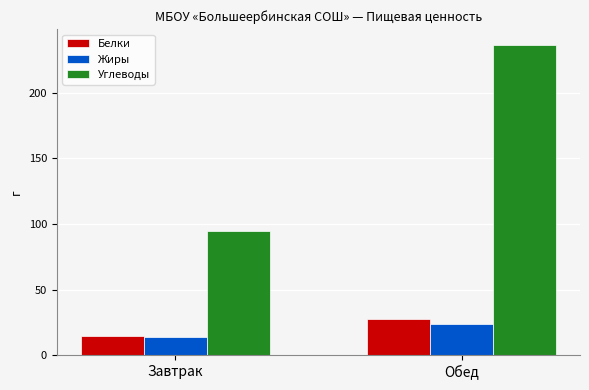

Rank the series by their maximum value, from highest to lowest.

Углеводы, Белки, Жиры